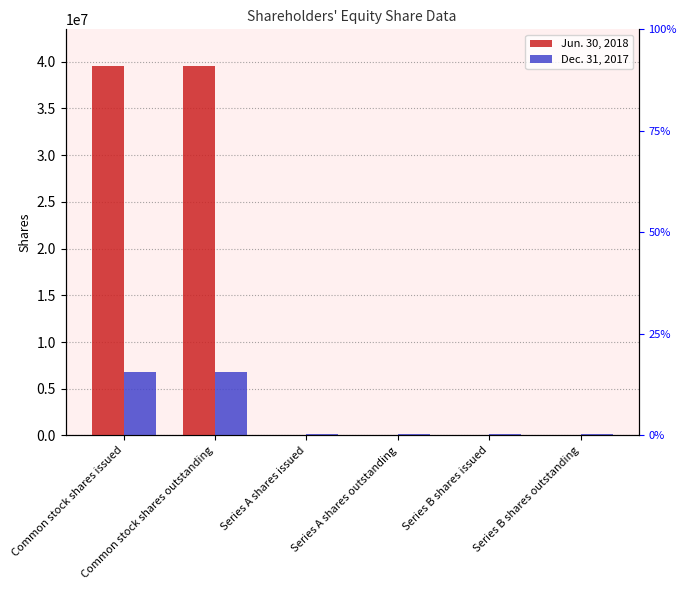

How many groups of bars are there?

6